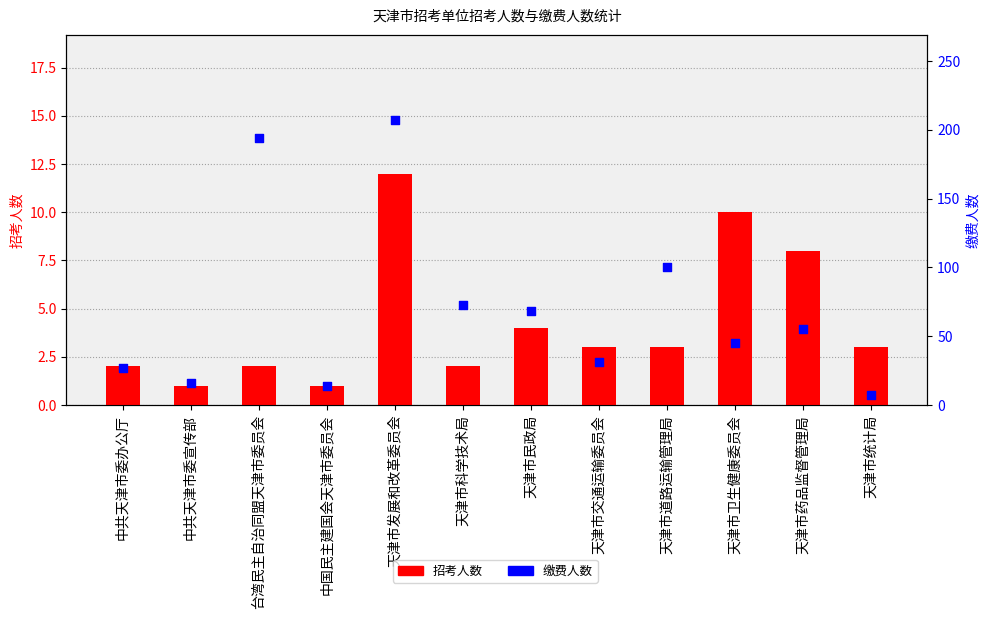

What are all the series names shown in the legend?

招考人数, 缴费人数